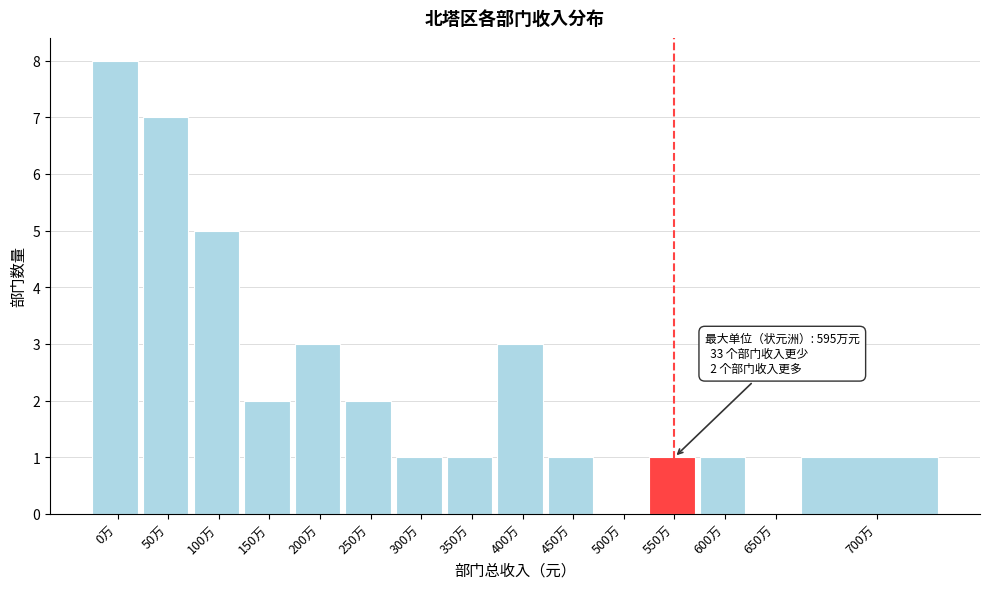

Reading left to right, list all the values displayed in this chart.

0万=8	50万=7	100万=5	150万=2	200万=3	250万=2	300万=1	350万=1	400万=3	450万=1	500万=0	550万=1	600万=1	650万=0	700万=1